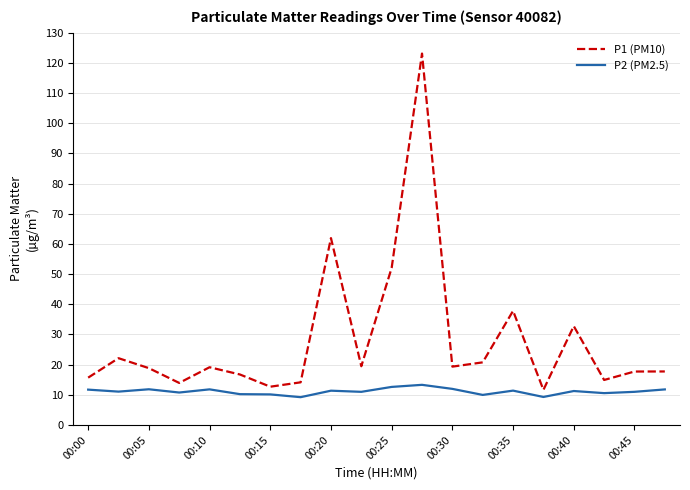

Which series has the largest total across all categories?

P1 (PM10)